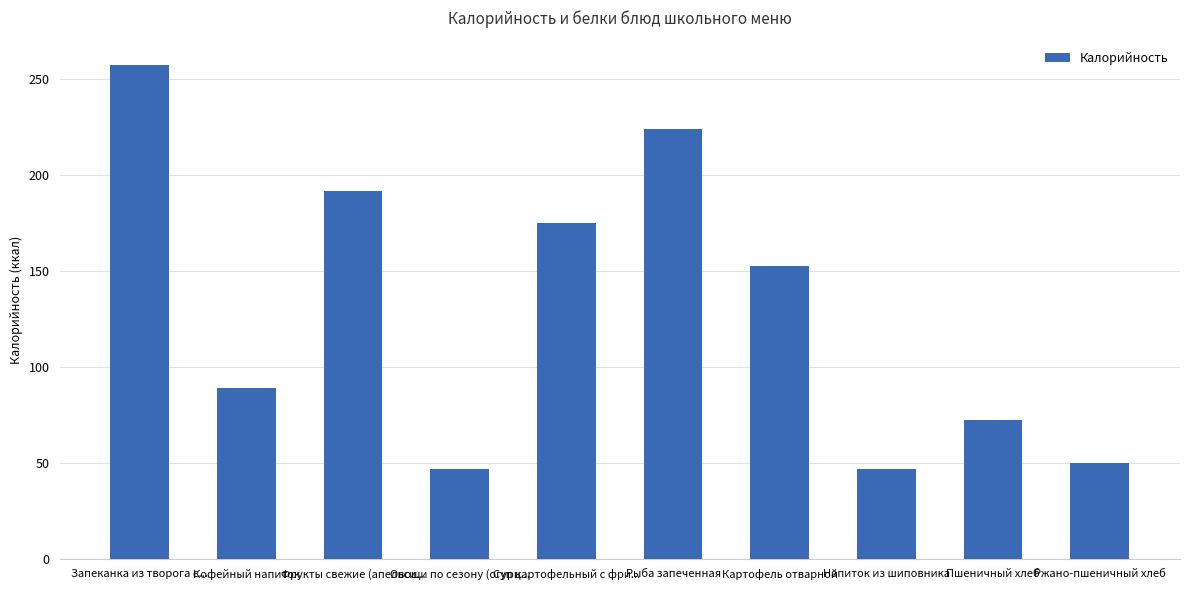

What is the label of the 7th bar from the left?

Картофель отварной